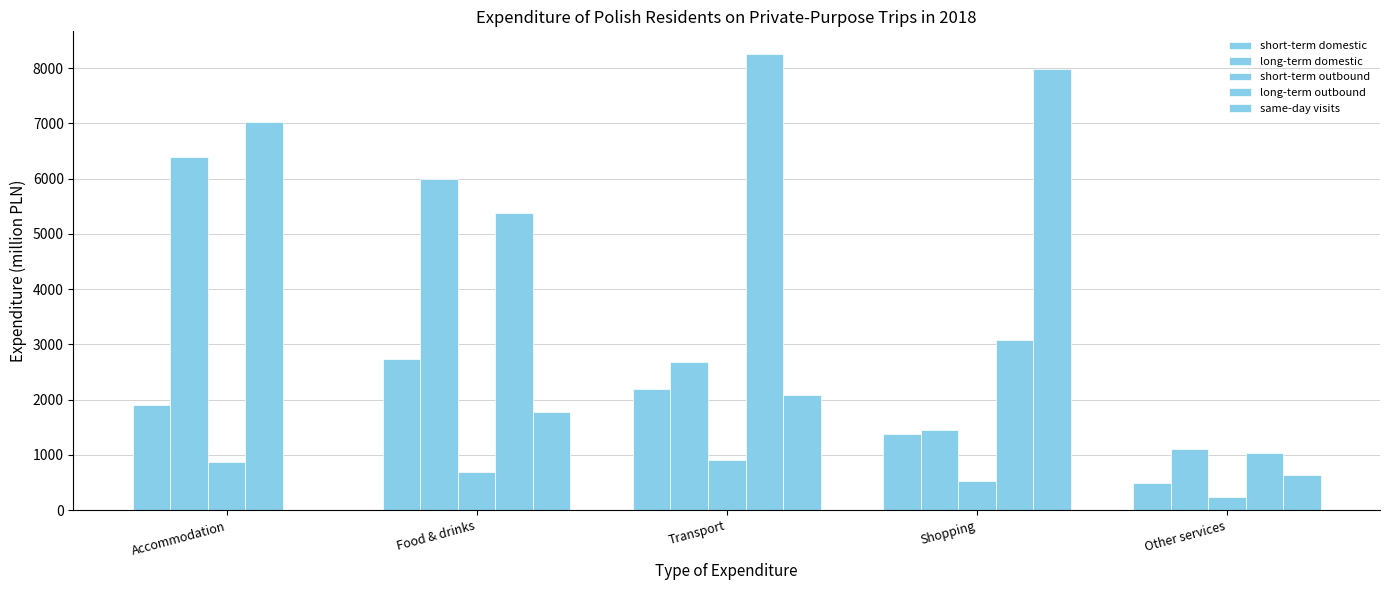

What is the total value across all series at Other services?

3512.0